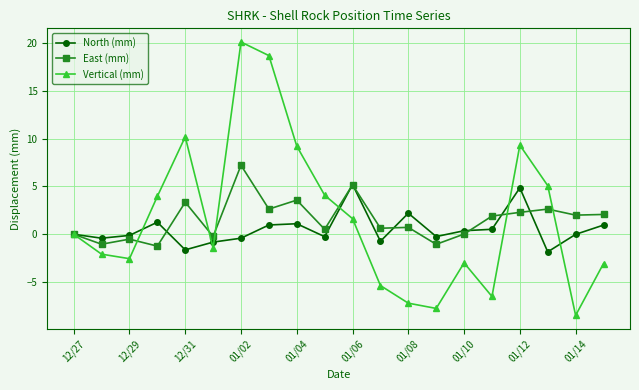

What is the value of the Vertical (mm) point at the 19th from the left?

-8.5